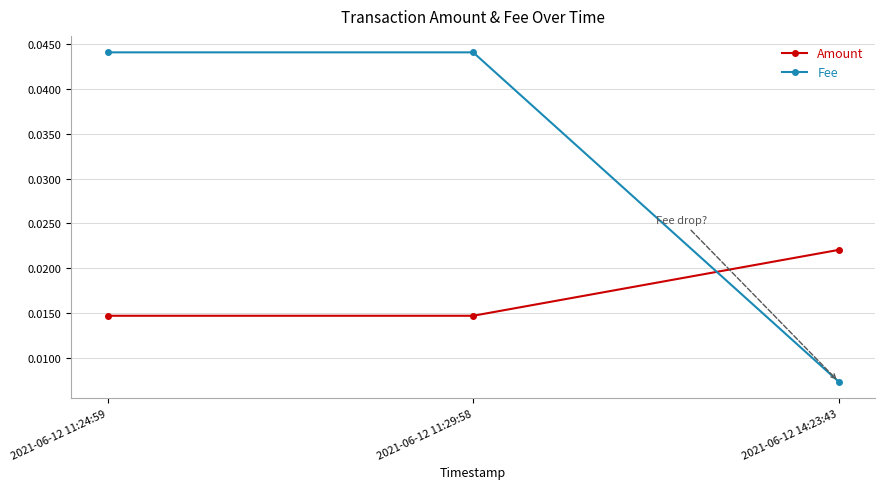

List the series in order of their overall mean, highest first.

Fee, Amount